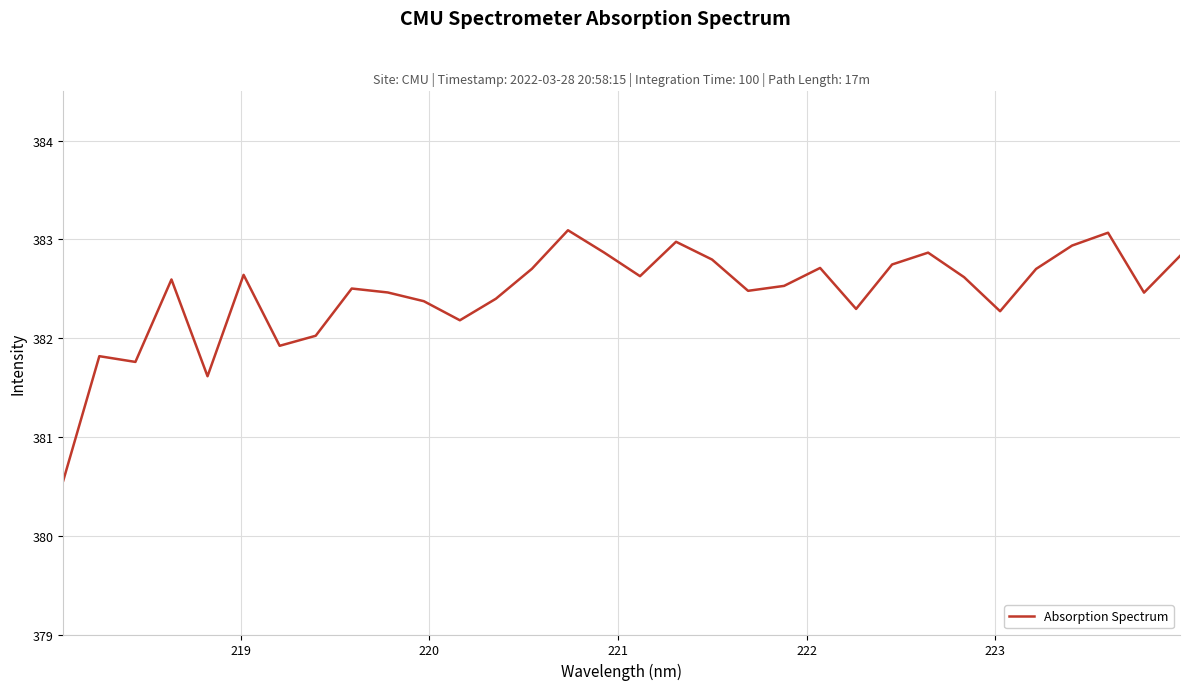

What is the greatest value displayed?

383.1